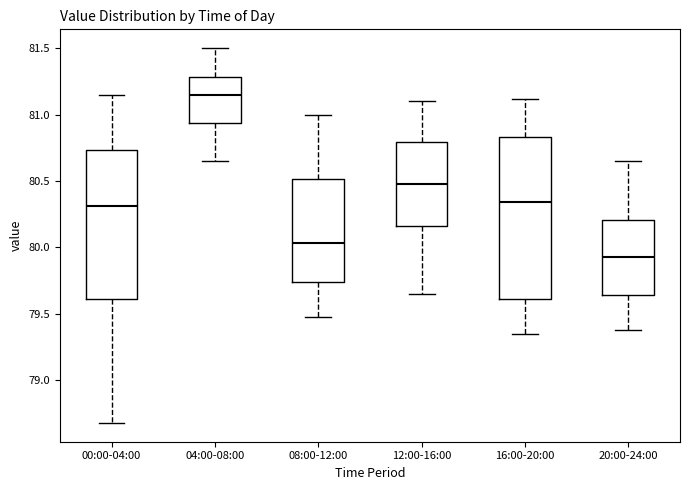

Reading left to right, transcribe this box plot: for each box, give where its median line is, the range the box spans, and where its two whiskers end, as read against the y-axis. The values are not printed on the chart, so give them approximately, as read against the axis.

00:00-04:00: median 80.30, box 79.60 to 80.75, whiskers 78.70 to 81.15
04:00-08:00: median 81.15, box 80.95 to 81.30, whiskers 80.65 to 81.50
08:00-12:00: median 80.05, box 79.75 to 80.50, whiskers 79.50 to 81.00
12:00-16:00: median 80.50, box 80.15 to 80.80, whiskers 79.65 to 81.10
16:00-20:00: median 80.35, box 79.60 to 80.85, whiskers 79.35 to 81.10
20:00-24:00: median 79.95, box 79.65 to 80.20, whiskers 79.40 to 80.65